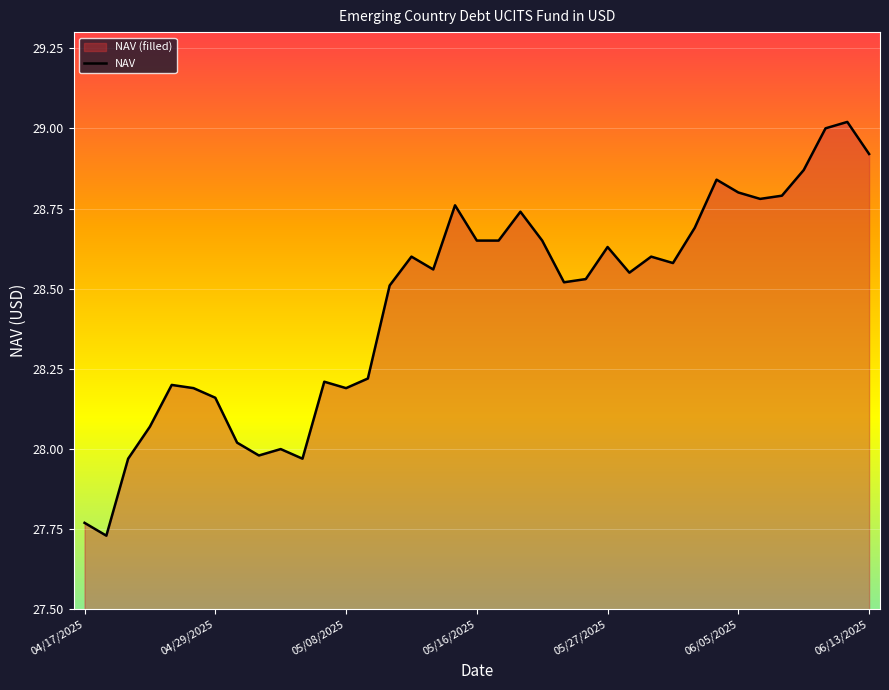

What is the value of the 21st point from the left?

28.7